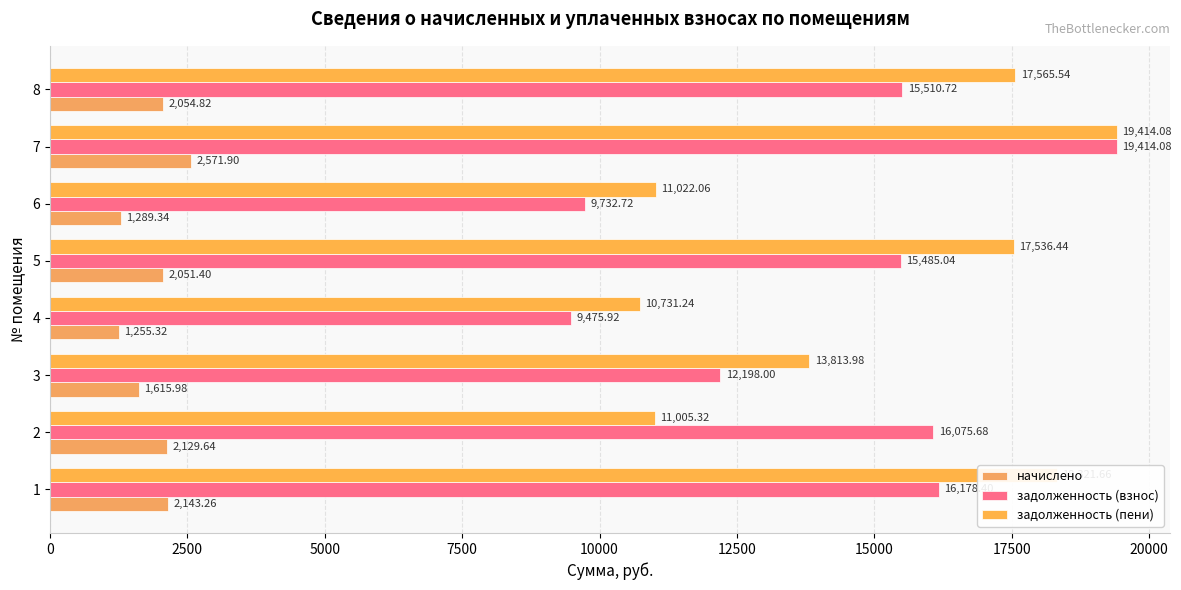

Count the number of categories in the chart.

8